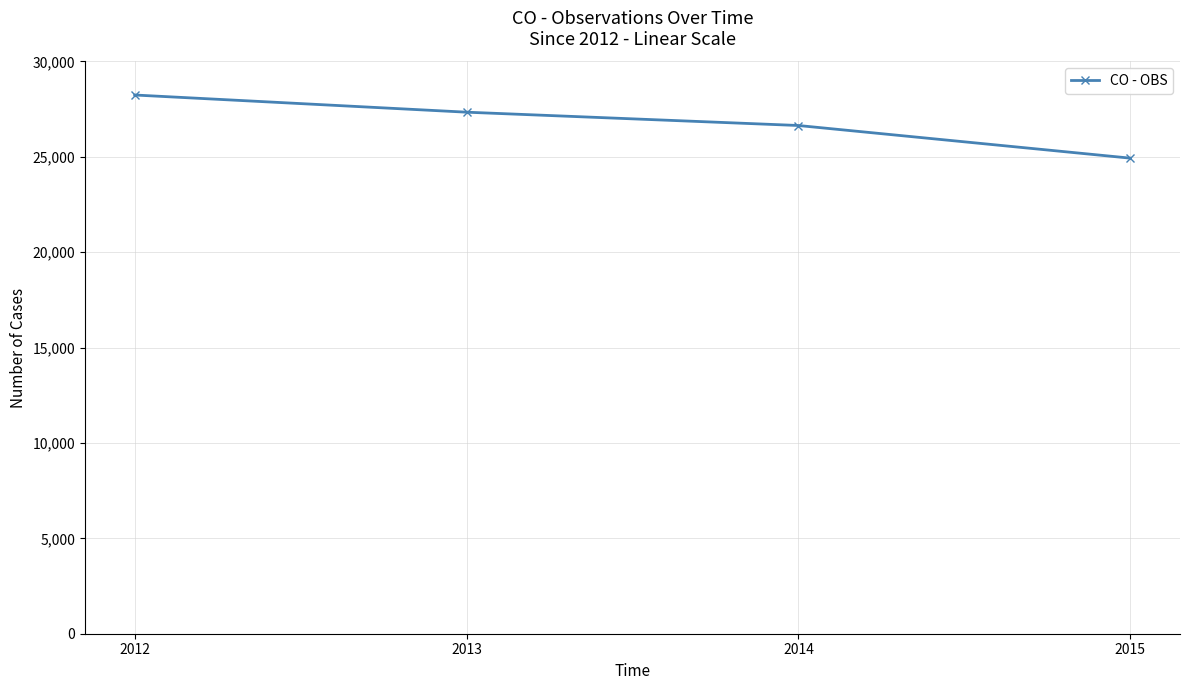

What is the ratio of the value at 2013 to the value at 2015?

1.1